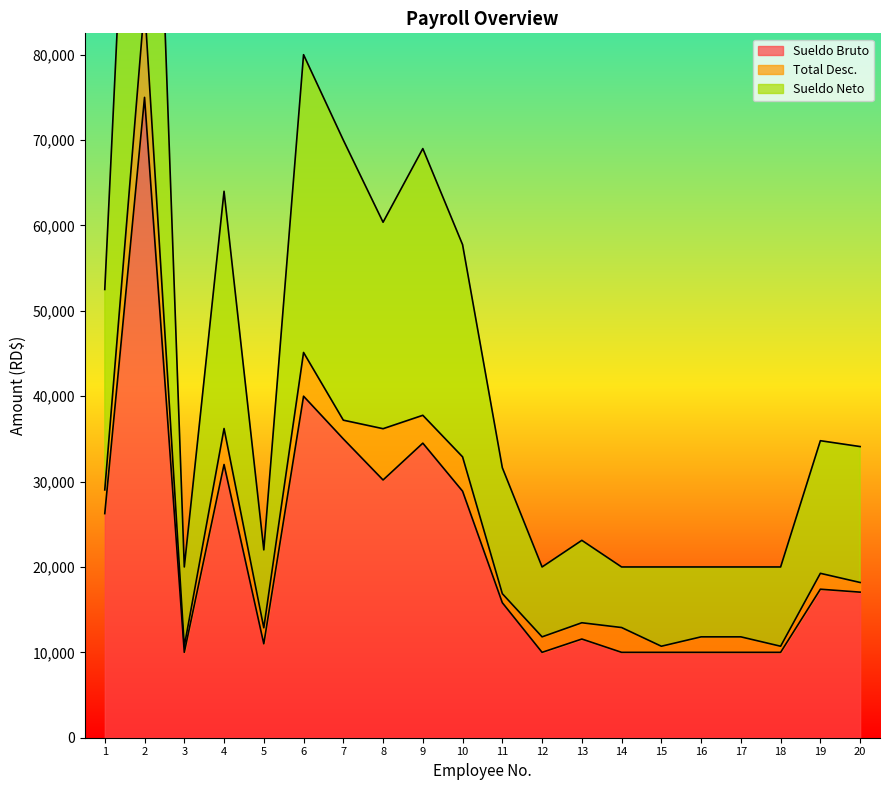

At which label does Sueldo Bruto reach its peak?

2